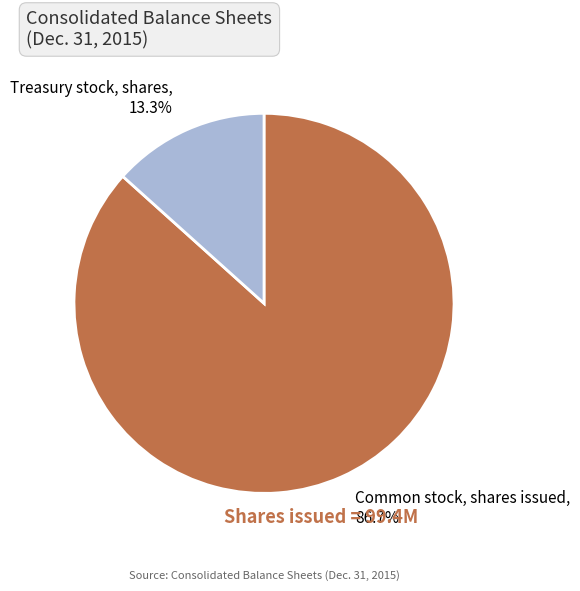

Is it true that Common stock, shares issued is 98% of the pie?

False